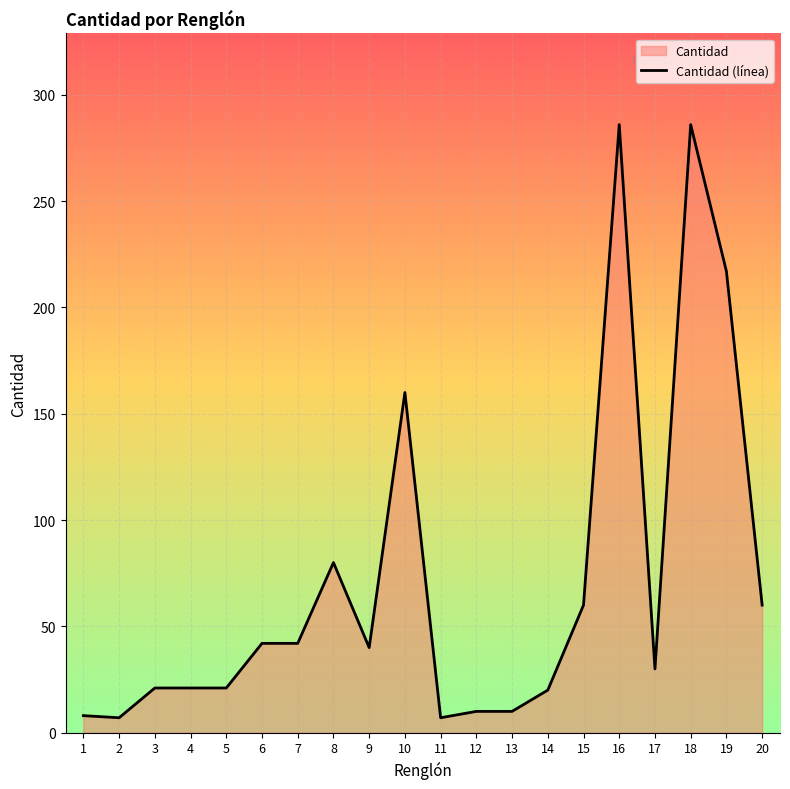

Reading left to right, transcribe all the data shown in this chart.

8	7	21	21	21	42	42	80	40	160	7	10	10	20	60	286	30	286	217	60